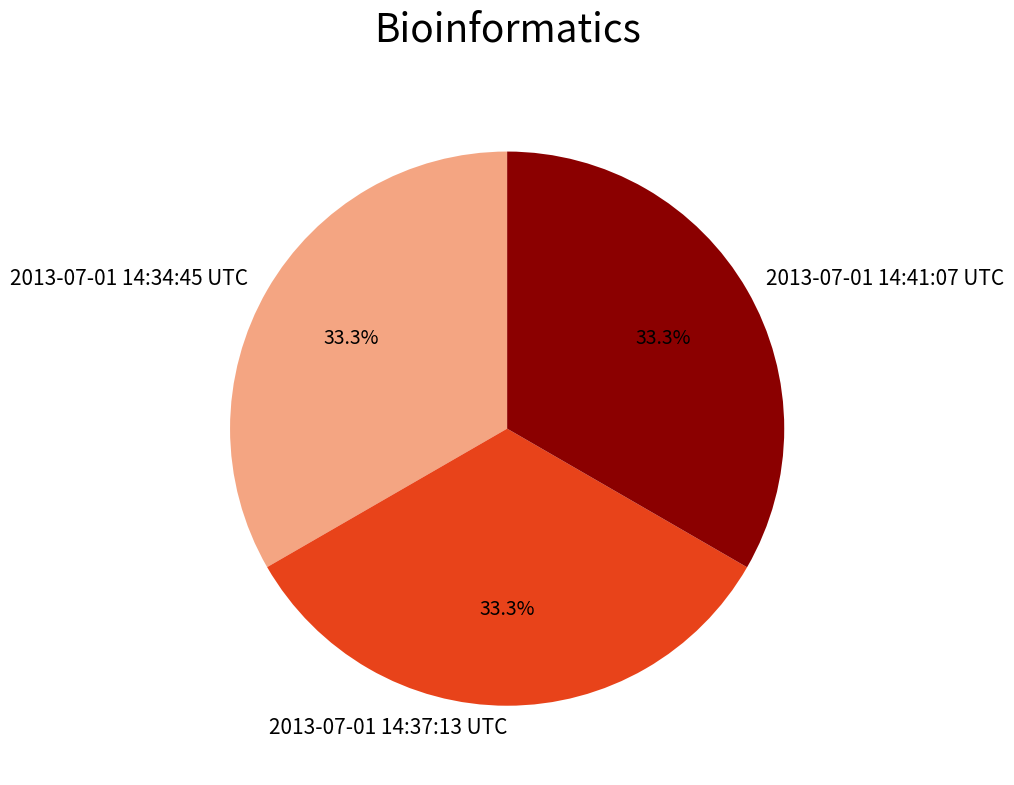

What percentage is the 2013-07-01 14:41:07 UTC slice, to the nearest percent?

33%